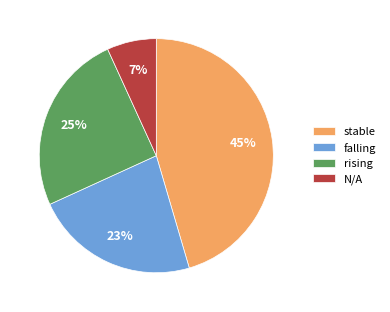

Rank the categories by value from lowest to highest.

N/A, falling, rising, stable